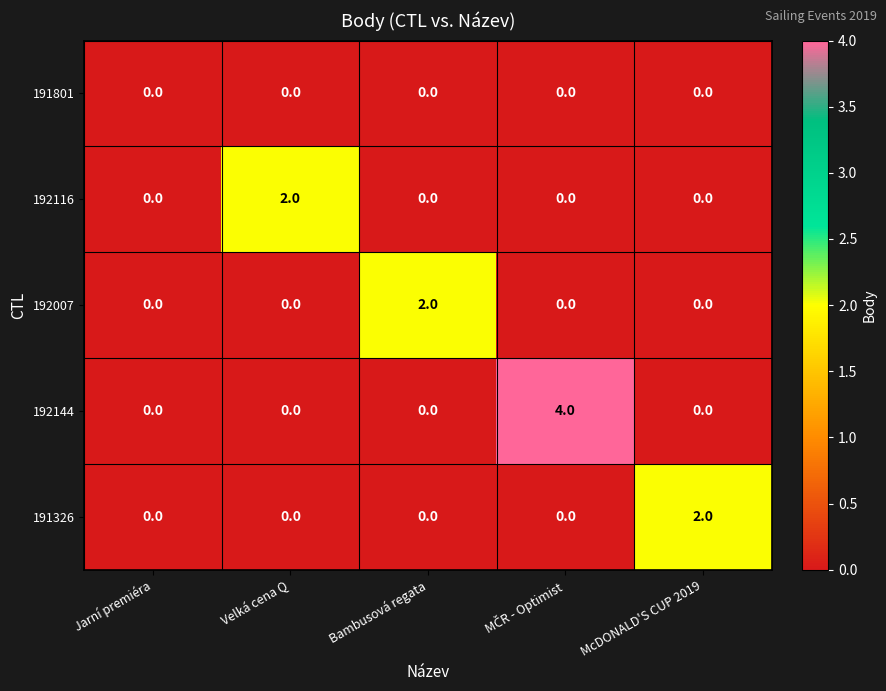

At which label does 191326 reach its peak?

McDONALD'S CUP 2019